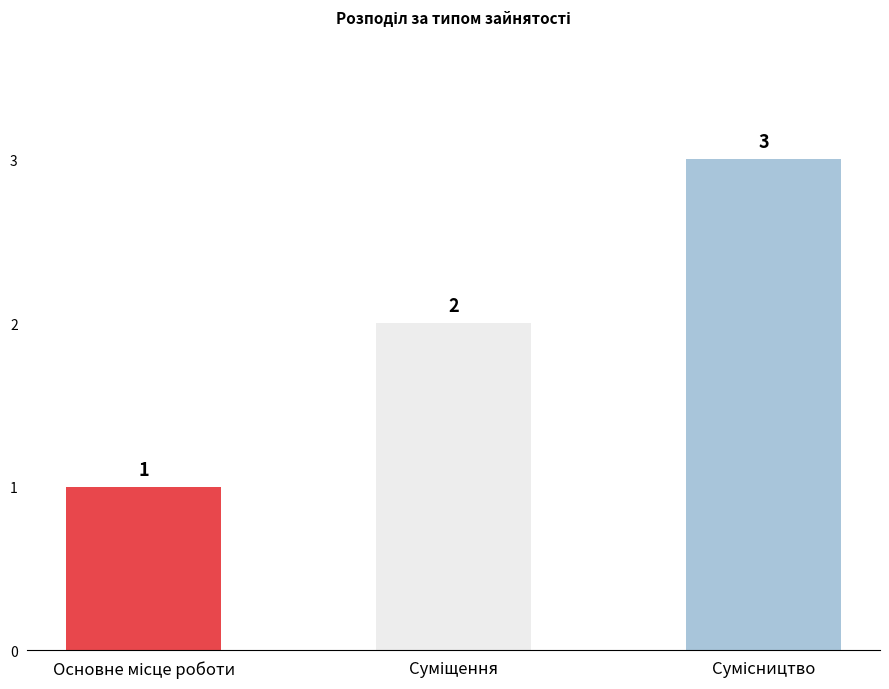

What is the sum of all values?

6